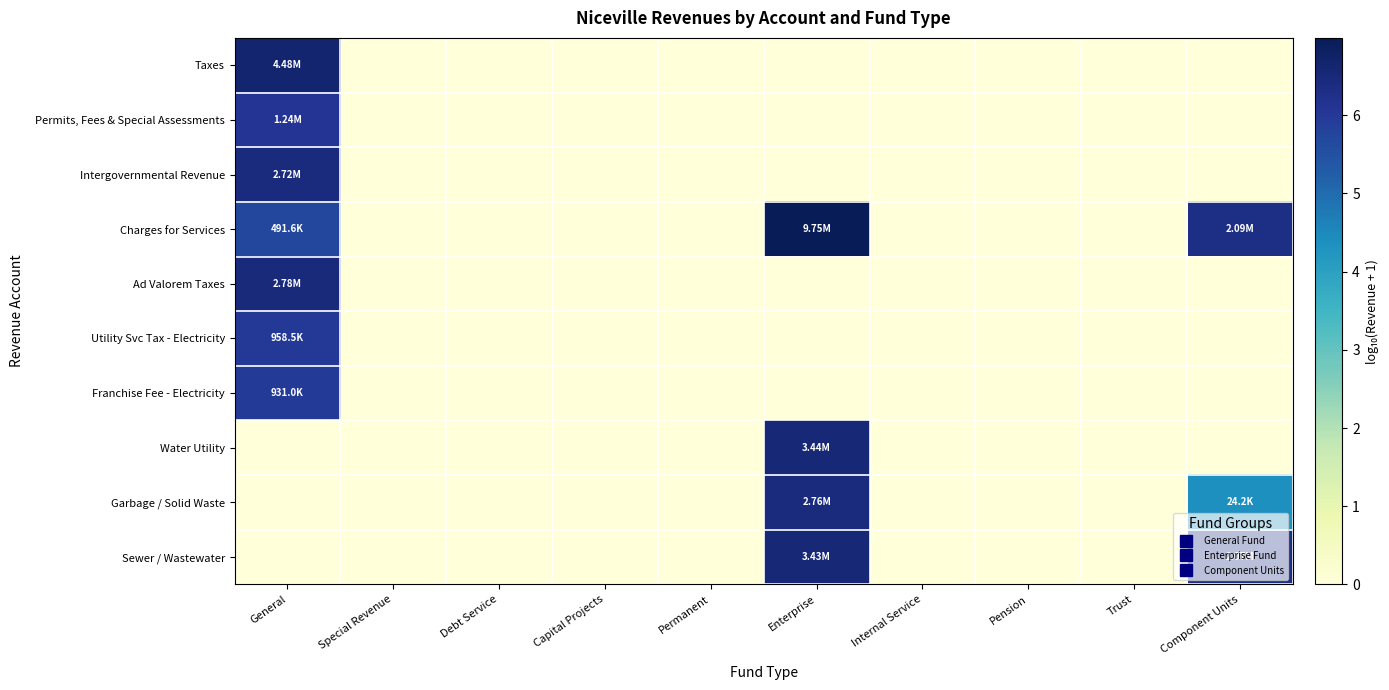

Count the number of data series in this chart.

10